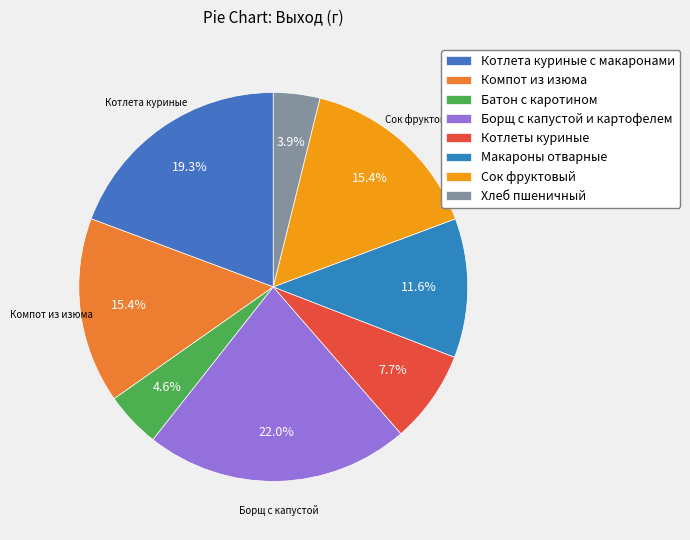

What is the smallest slice in the pie chart?

Хлеб пшеничный